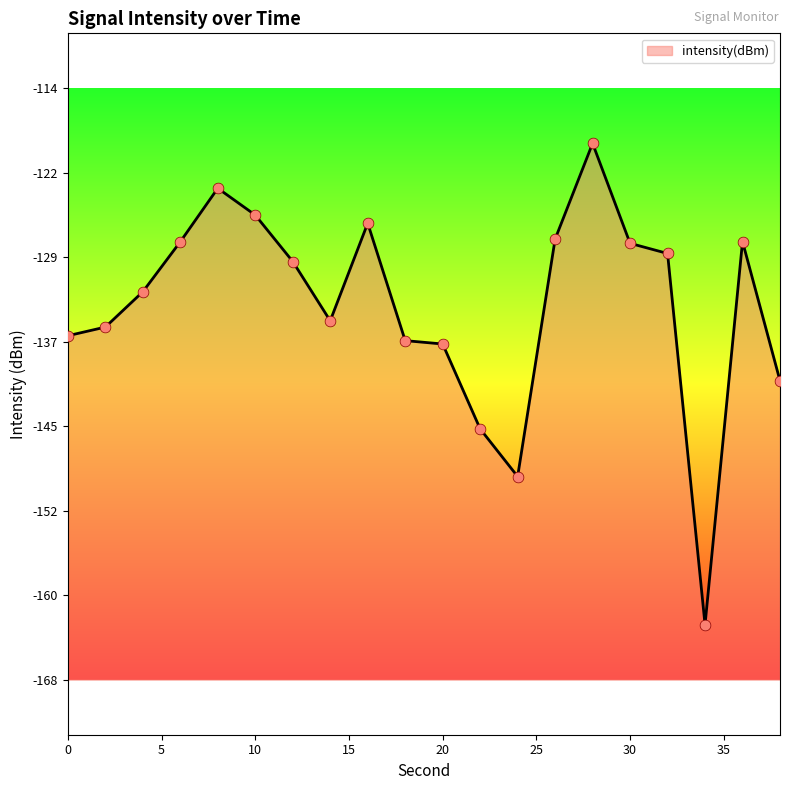

What is the change in value from 18 to 24?

-12.3